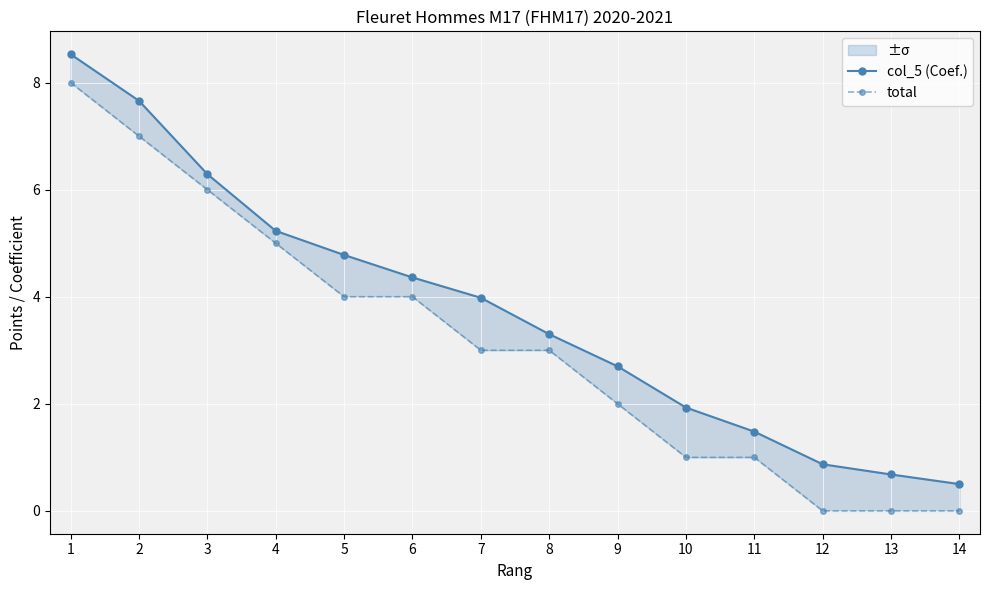

Is this an area chart (filled region under the line)?

No